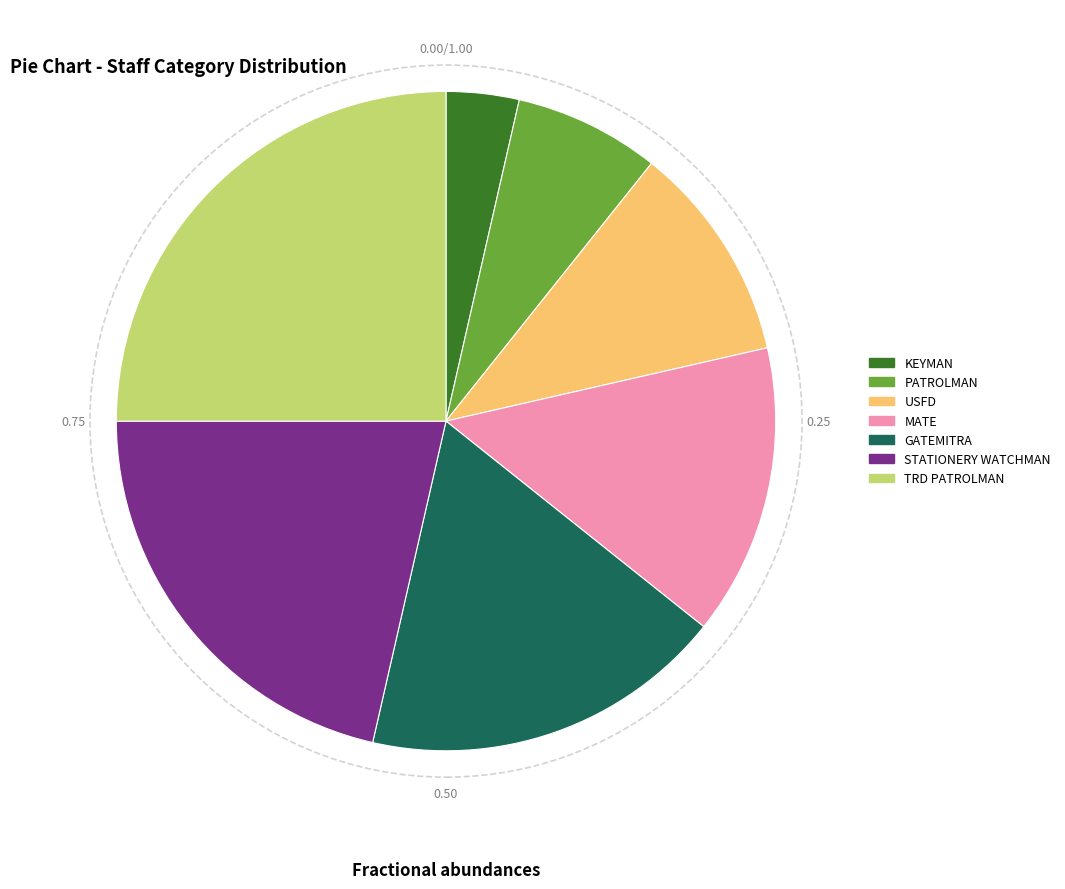

Between GATEMITRA and PATROLMAN, which is larger?

GATEMITRA